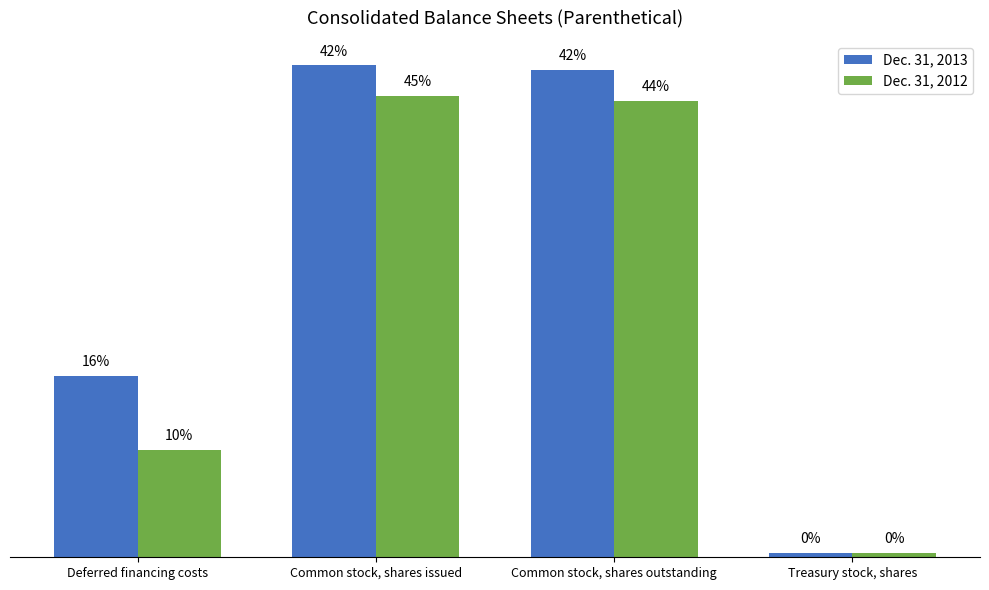

What are all the series names shown in the legend?

Dec. 31, 2013, Dec. 31, 2012